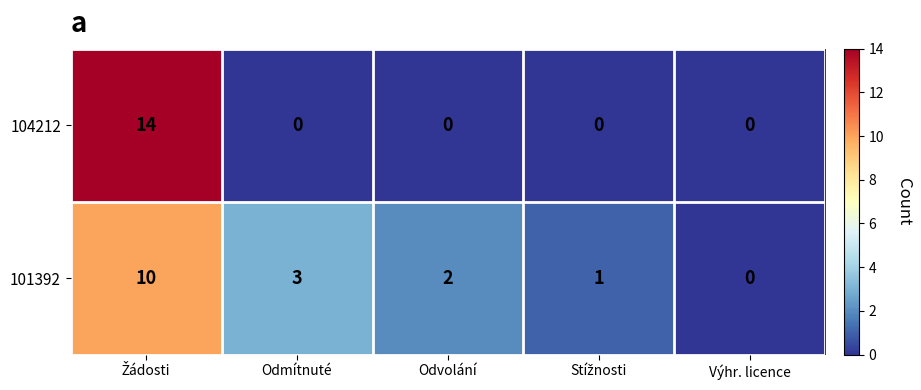

Reading left to right, extract all data points from this chart.

104212: 14	0	0	0	0
101392: 10	3	2	1	0